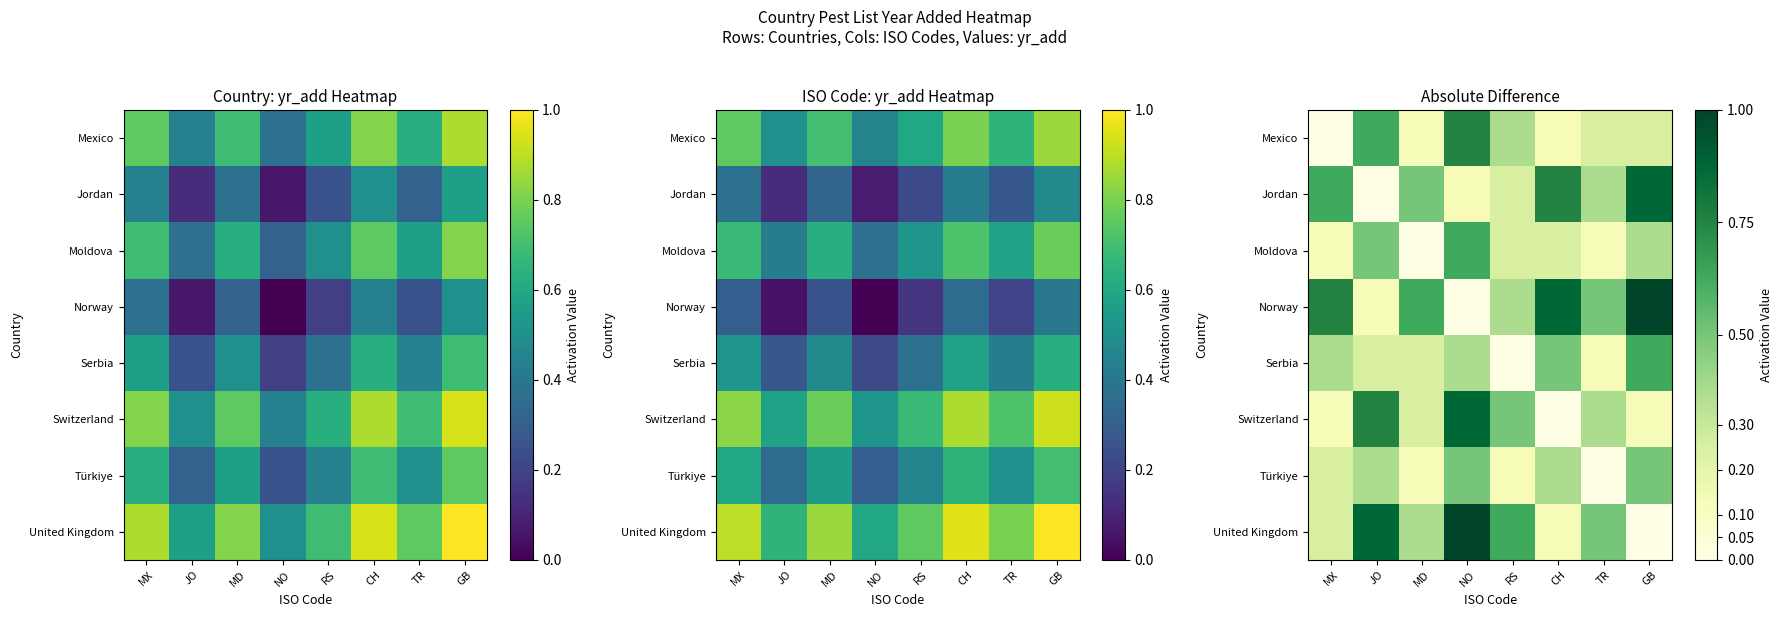

Count the number of data series in this chart.

8